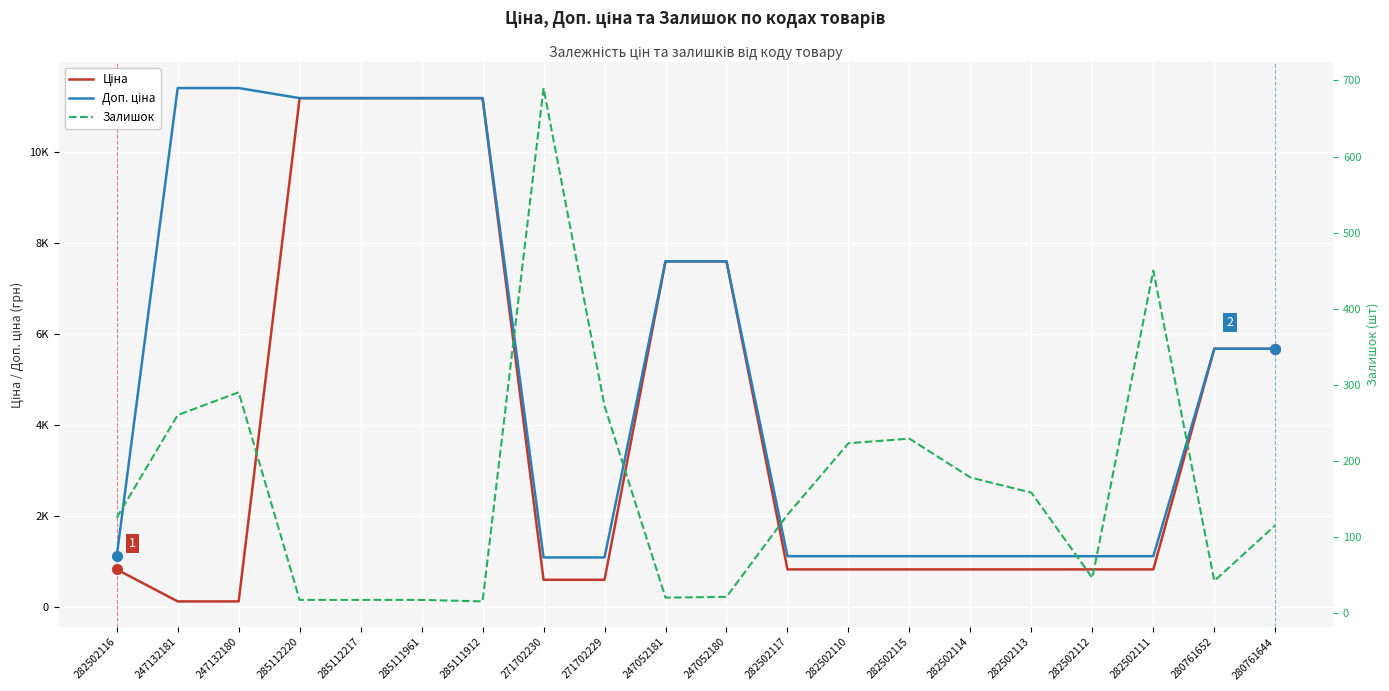

True or false: Доп. ціна and Ціна intersect in this chart.

False